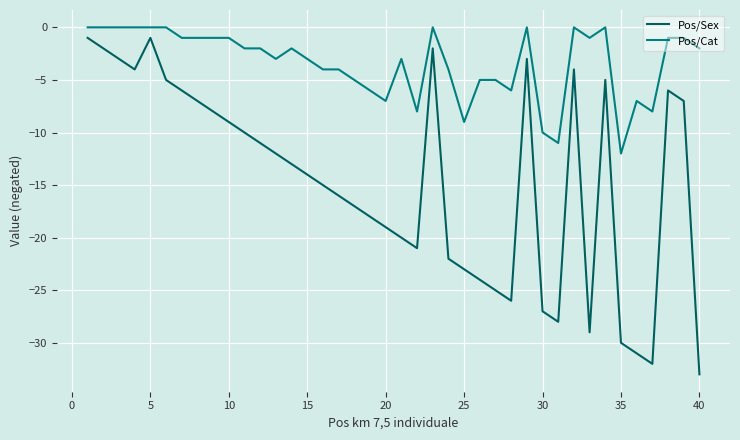

Reading right to left, transcribe all the data shown in this chart.

Pos/Sex: -33	-7	-6	-32	-31	-30	-5	-29	-4	-28	-27	-3	-26	-25	-24	-23	-22	-2	-21	-20	-19	-18	-17	-16	-15	-14	-13	-12	-11	-10	-9	-8	-7	-6	-5	-1	-4	-3	-2	-1
Pos/Cat: -2	-1	-1	-8	-7	-12	0	-1	0	-11	-10	0	-6	-5	-5	-9	-4	0	-8	-3	-7	-6	-5	-4	-4	-3	-2	-3	-2	-2	-1	-1	-1	-1	0	0	0	0	0	0